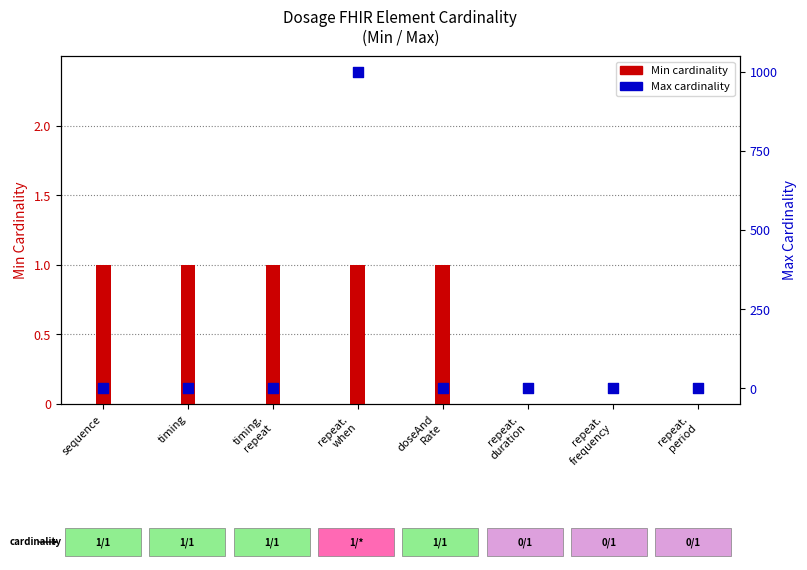

Is the value of Max at doseAnd
Rate greater than the value of Min at repeat.
duration?

Yes